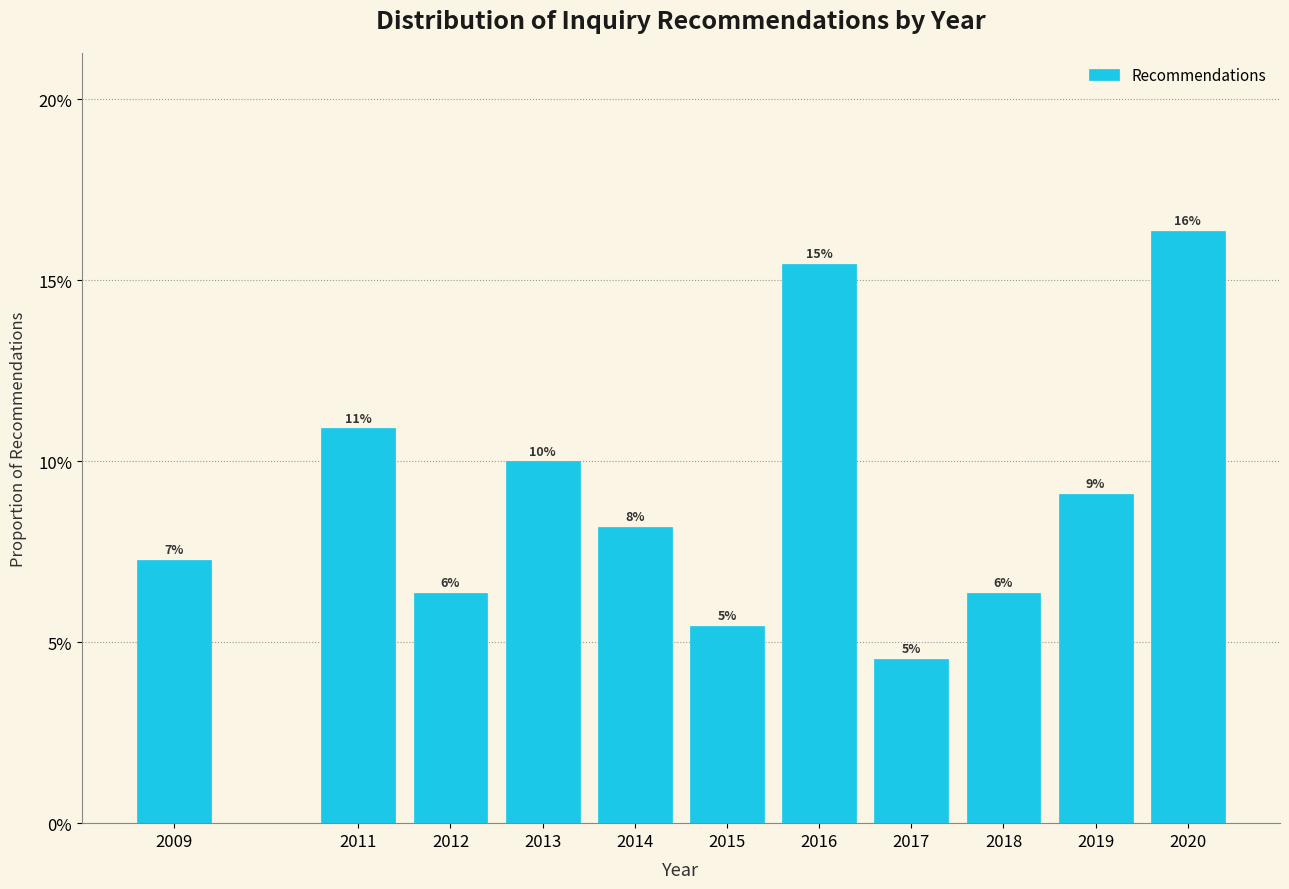

Does the chart contain any negative values?

No